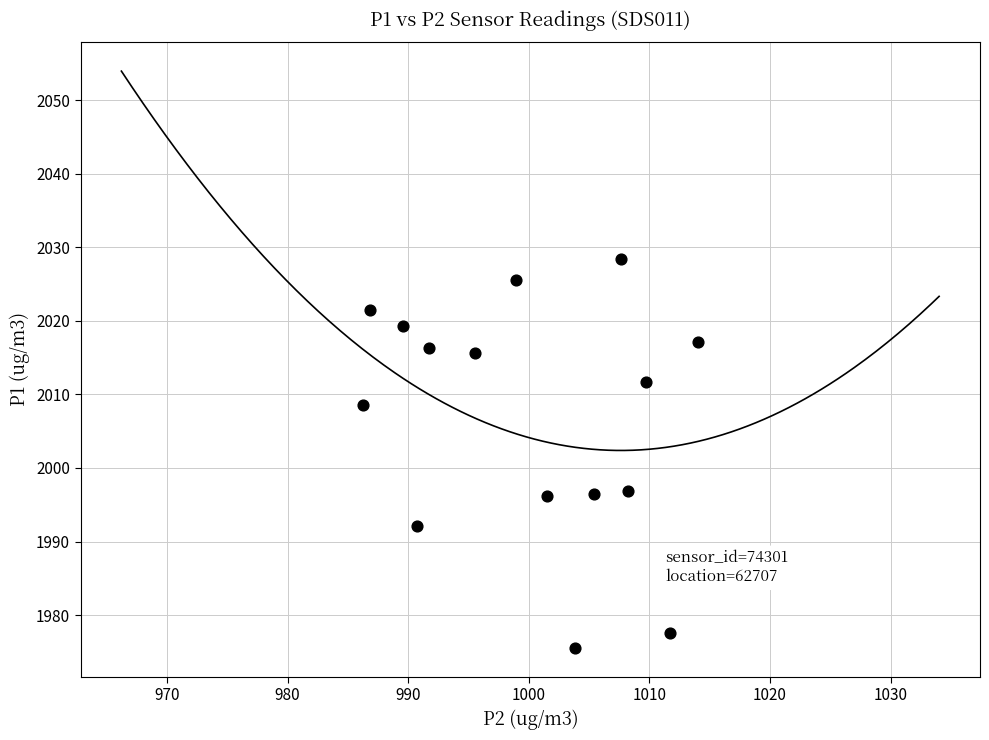

What is the range of X values (max minus min)?

27.8